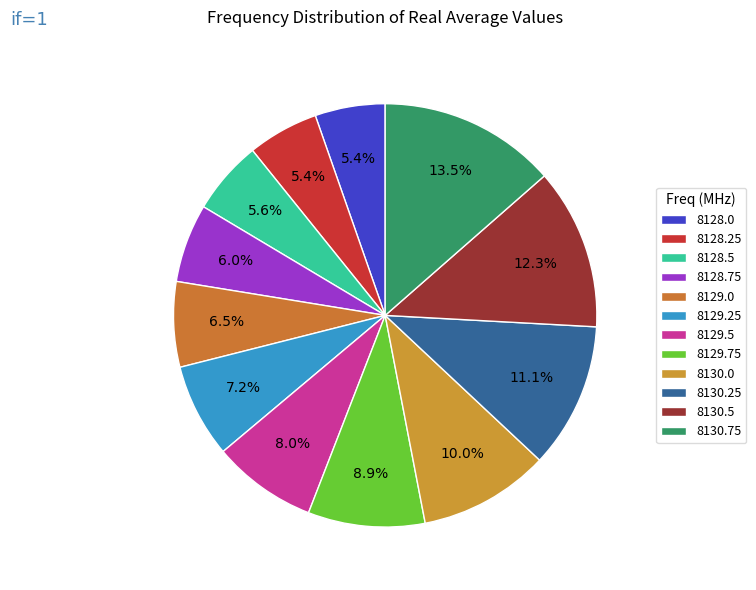

To the nearest percent, what is the difference between the largest and smallest slice percentages?

8%